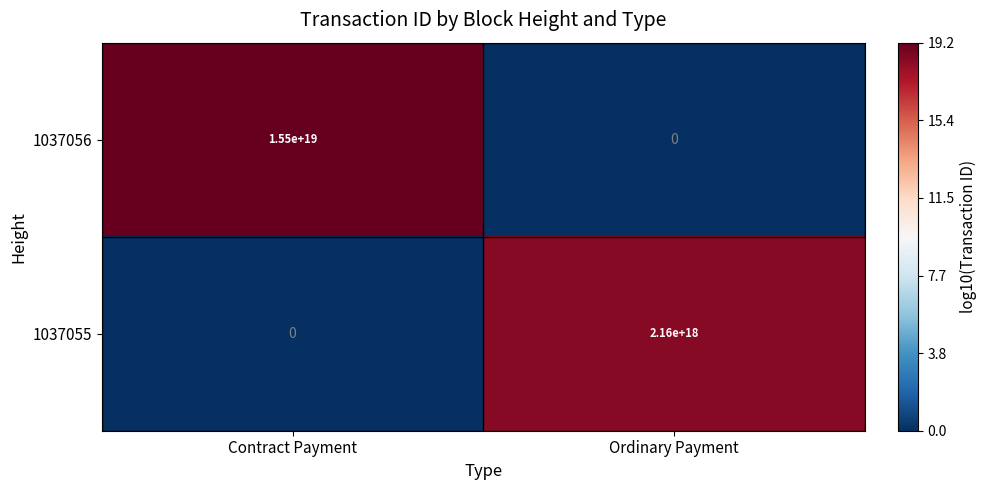

At which label does 1037056 reach its peak?

Contract Payment